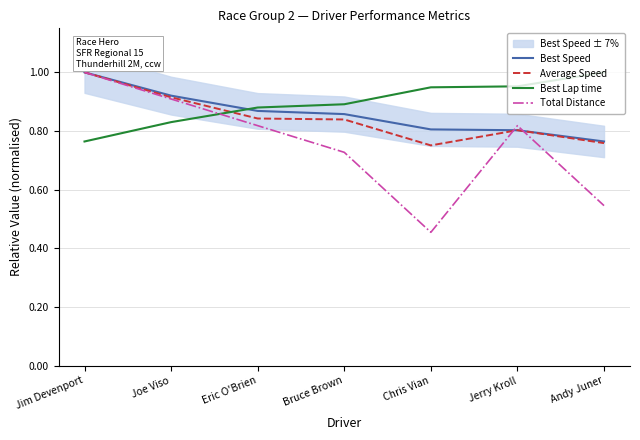

Count the Total Distance values in the range 0 to 1.

7